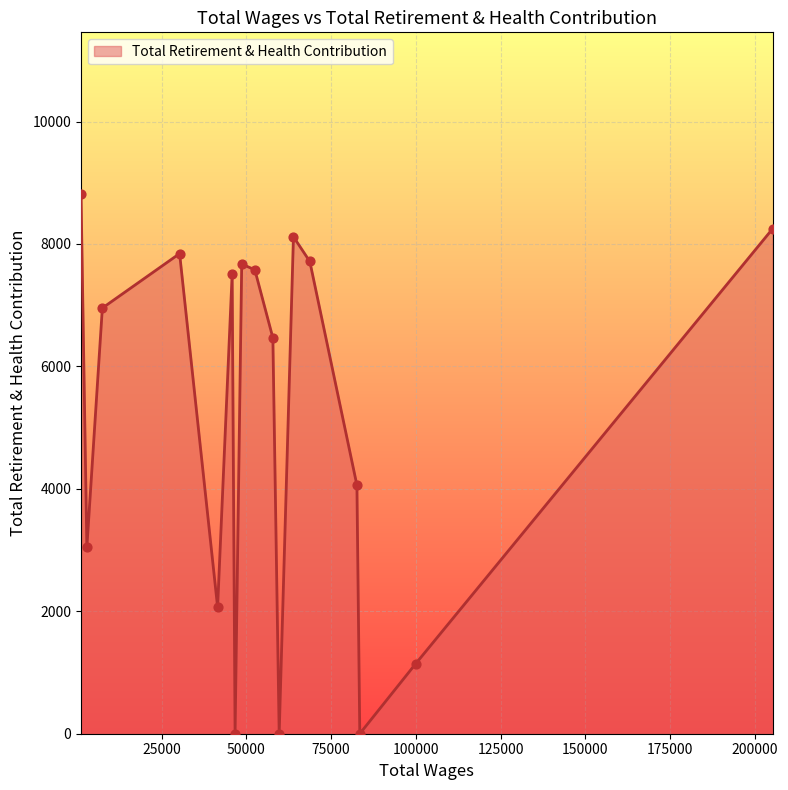

What is the maximum value shown in the chart?

8813